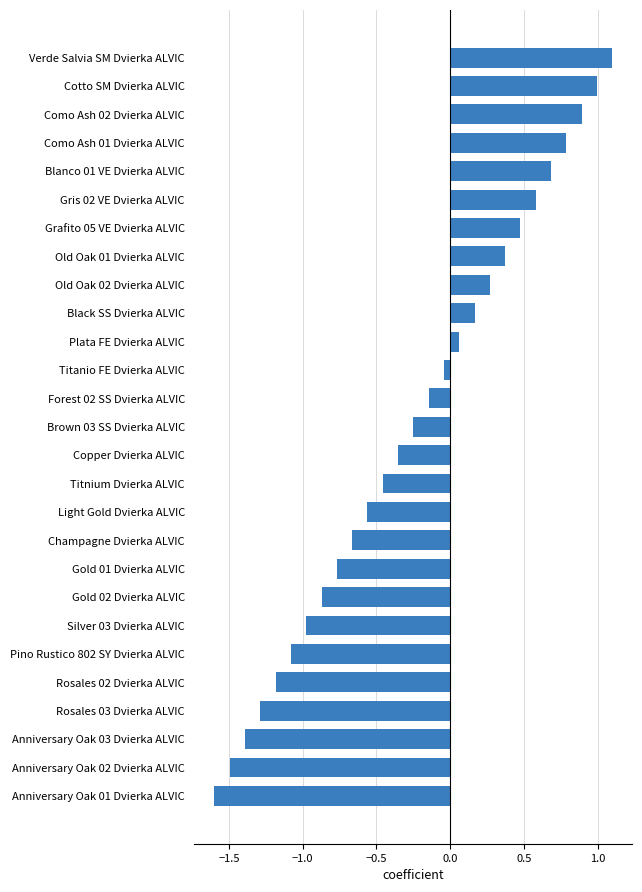

The value at Forest 02 SS Dvierka ALVIC is -0.3. True or false?

False